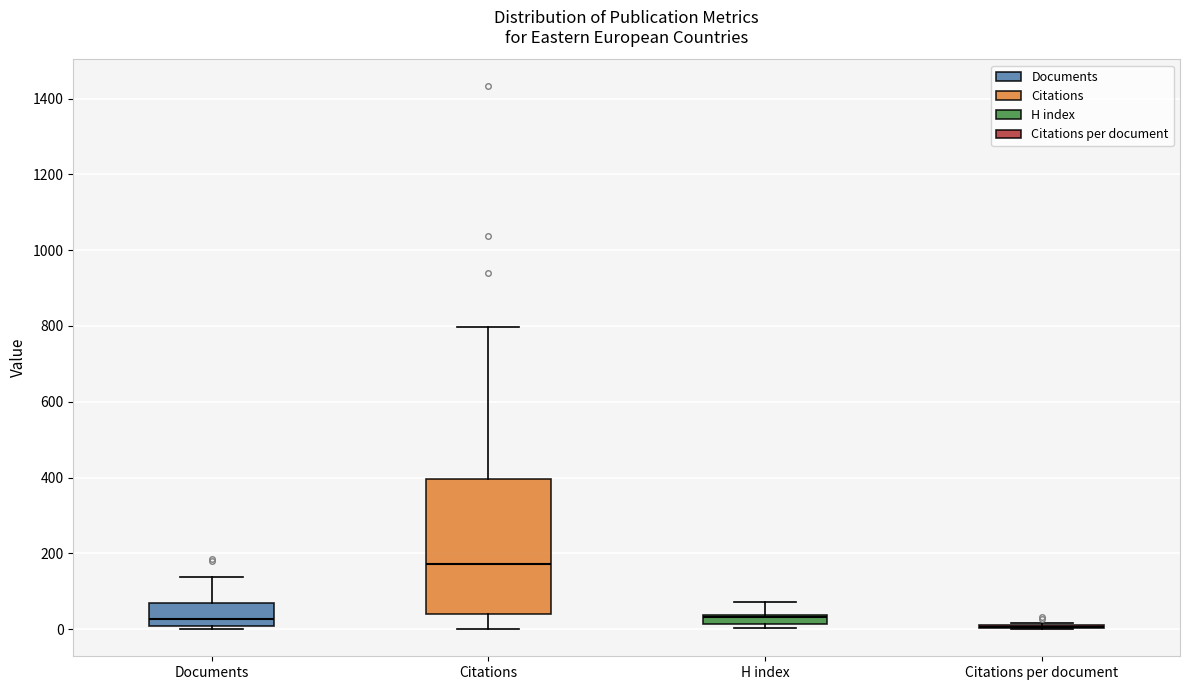

Comparing the boxes themselves (not the whiskers), which one is the tallest?

Citations